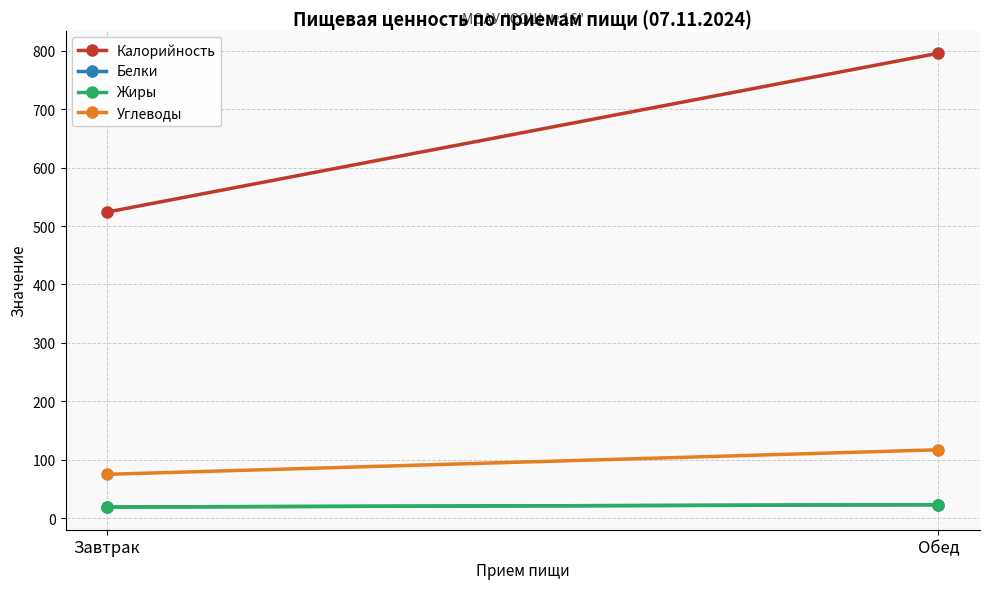

At which label does Жиры reach its minimum?

Завтрак